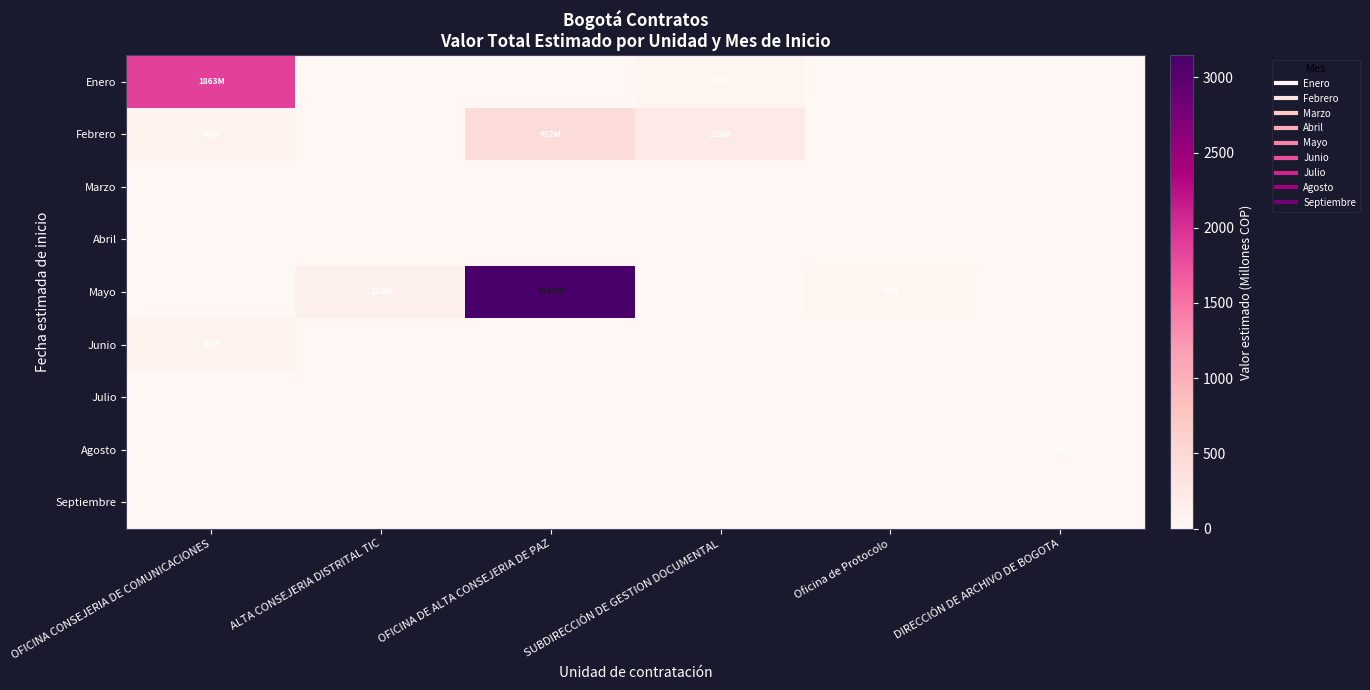

Reading left to right, extract all data points from this chart.

Enero: OFICINA CONSEJERIA DE COMUNICACIONES=1863.0	ALTA CONSEJERIA DISTRITAL TIC=0.0	OFICINA DE ALTA CONSEJERIA DE PAZ=0.0	SUBDIRECCIÓN DE GESTION DOCUMENTAL=36.5	Oficina de Protocolo=0.0	DIRECCIÓN DE ARCHIVO DE BOGOTA=0.0
Febrero: OFICINA CONSEJERIA DE COMUNICACIONES=80.4	ALTA CONSEJERIA DISTRITAL TIC=0.0	OFICINA DE ALTA CONSEJERIA DE PAZ=452.0	SUBDIRECCIÓN DE GESTION DOCUMENTAL=226.3	Oficina de Protocolo=0.0	DIRECCIÓN DE ARCHIVO DE BOGOTA=0.0
Marzo: OFICINA CONSEJERIA DE COMUNICACIONES=0.0	ALTA CONSEJERIA DISTRITAL TIC=0.0	OFICINA DE ALTA CONSEJERIA DE PAZ=0.0	SUBDIRECCIÓN DE GESTION DOCUMENTAL=0.0	Oficina de Protocolo=0.0	DIRECCIÓN DE ARCHIVO DE BOGOTA=0.0
Abril: OFICINA CONSEJERIA DE COMUNICACIONES=0.0	ALTA CONSEJERIA DISTRITAL TIC=0.0	OFICINA DE ALTA CONSEJERIA DE PAZ=0.0	SUBDIRECCIÓN DE GESTION DOCUMENTAL=0.0	Oficina de Protocolo=0.0	DIRECCIÓN DE ARCHIVO DE BOGOTA=0.0
Mayo: OFICINA CONSEJERIA DE COMUNICACIONES=0.0	ALTA CONSEJERIA DISTRITAL TIC=116.2	OFICINA DE ALTA CONSEJERIA DE PAZ=3146.6	SUBDIRECCIÓN DE GESTION DOCUMENTAL=0.0	Oficina de Protocolo=29.6	DIRECCIÓN DE ARCHIVO DE BOGOTA=0.0
Junio: OFICINA CONSEJERIA DE COMUNICACIONES=80.0	ALTA CONSEJERIA DISTRITAL TIC=0.0	OFICINA DE ALTA CONSEJERIA DE PAZ=0.0	SUBDIRECCIÓN DE GESTION DOCUMENTAL=0.0	Oficina de Protocolo=0.0	DIRECCIÓN DE ARCHIVO DE BOGOTA=0.0
Julio: OFICINA CONSEJERIA DE COMUNICACIONES=0.0	ALTA CONSEJERIA DISTRITAL TIC=0.0	OFICINA DE ALTA CONSEJERIA DE PAZ=0.0	SUBDIRECCIÓN DE GESTION DOCUMENTAL=0.0	Oficina de Protocolo=0.0	DIRECCIÓN DE ARCHIVO DE BOGOTA=0.0
Agosto: OFICINA CONSEJERIA DE COMUNICACIONES=0.0	ALTA CONSEJERIA DISTRITAL TIC=0.0	OFICINA DE ALTA CONSEJERIA DE PAZ=0.0	SUBDIRECCIÓN DE GESTION DOCUMENTAL=0.0	Oficina de Protocolo=0.0	DIRECCIÓN DE ARCHIVO DE BOGOTA=7.0
Septiembre: OFICINA CONSEJERIA DE COMUNICACIONES=0.0	ALTA CONSEJERIA DISTRITAL TIC=0.0	OFICINA DE ALTA CONSEJERIA DE PAZ=0.0	SUBDIRECCIÓN DE GESTION DOCUMENTAL=0.0	Oficina de Protocolo=0.0	DIRECCIÓN DE ARCHIVO DE BOGOTA=0.0